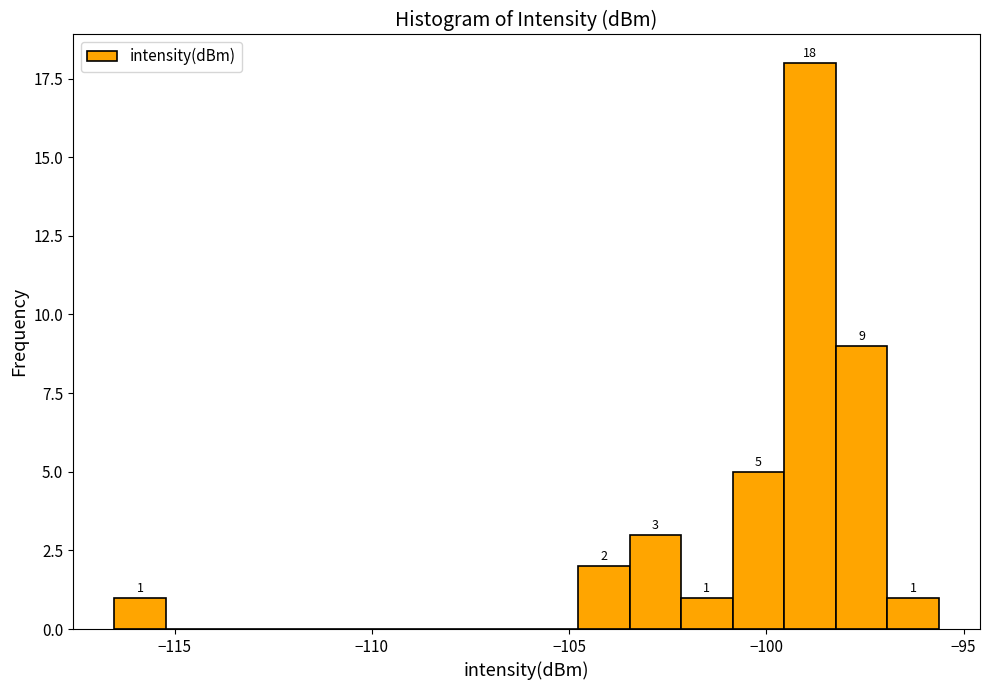

Read against the x-axis, roughly where is the centre of the tallest bar?

-99.0